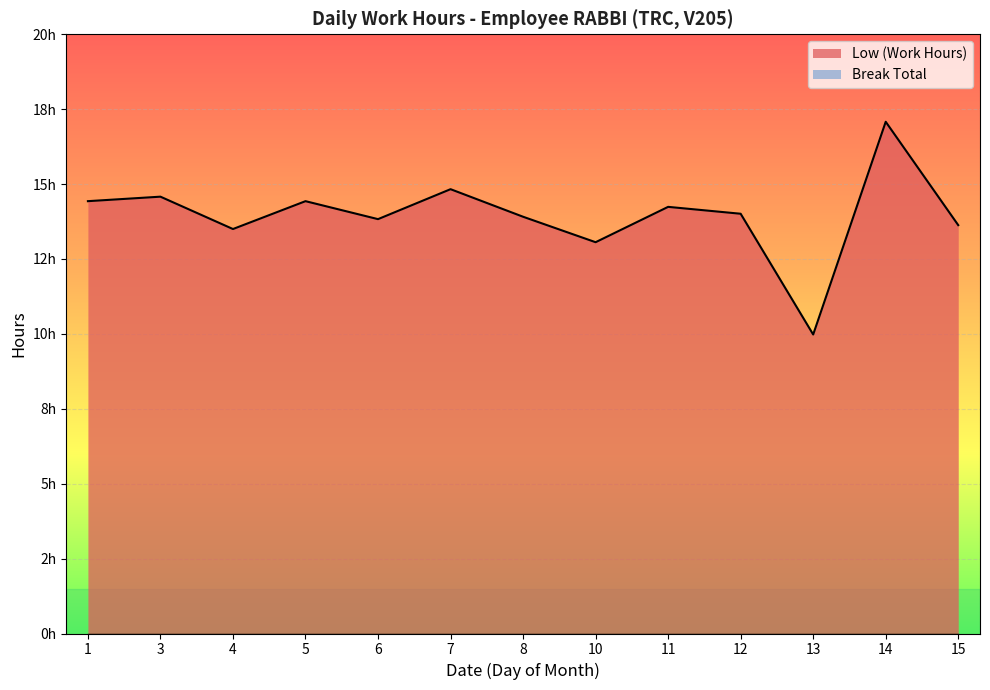

How many lines are shown in the chart?

1